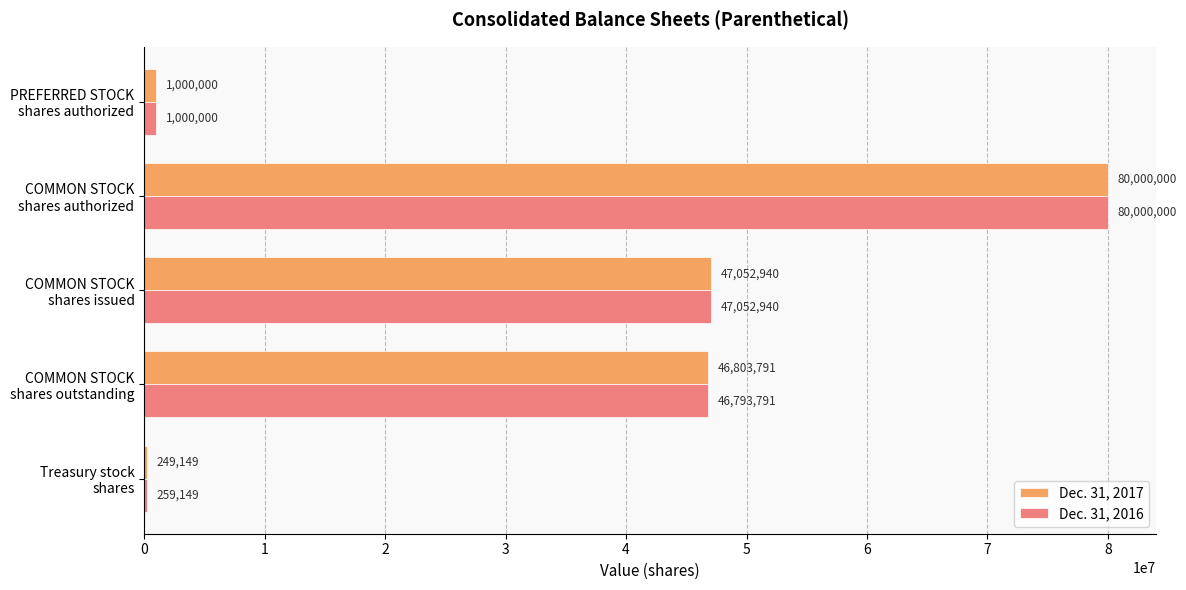

What is the sum of all Dec. 31, 2017 values?

175105880